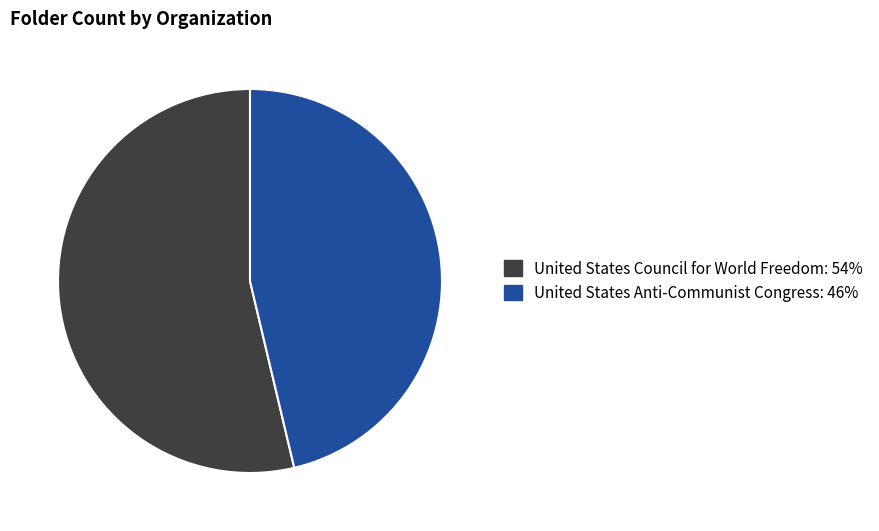

Combined, do United States Anti-Communist Congress and United States Council for World Freedom account for over 50%?

Yes